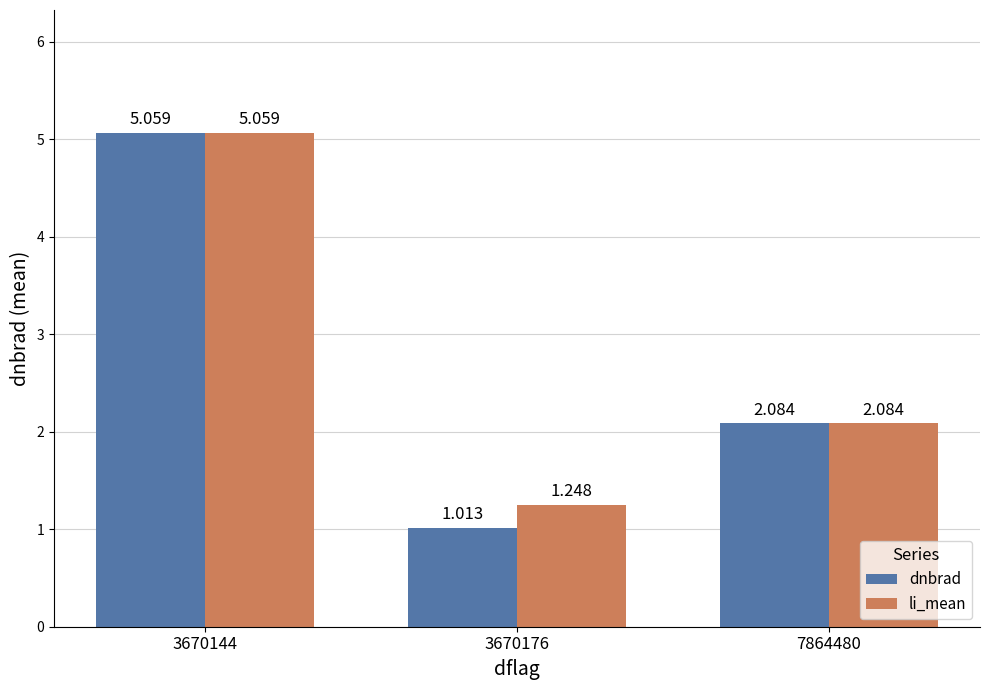

How many values in the li_mean series exceed 2?

2